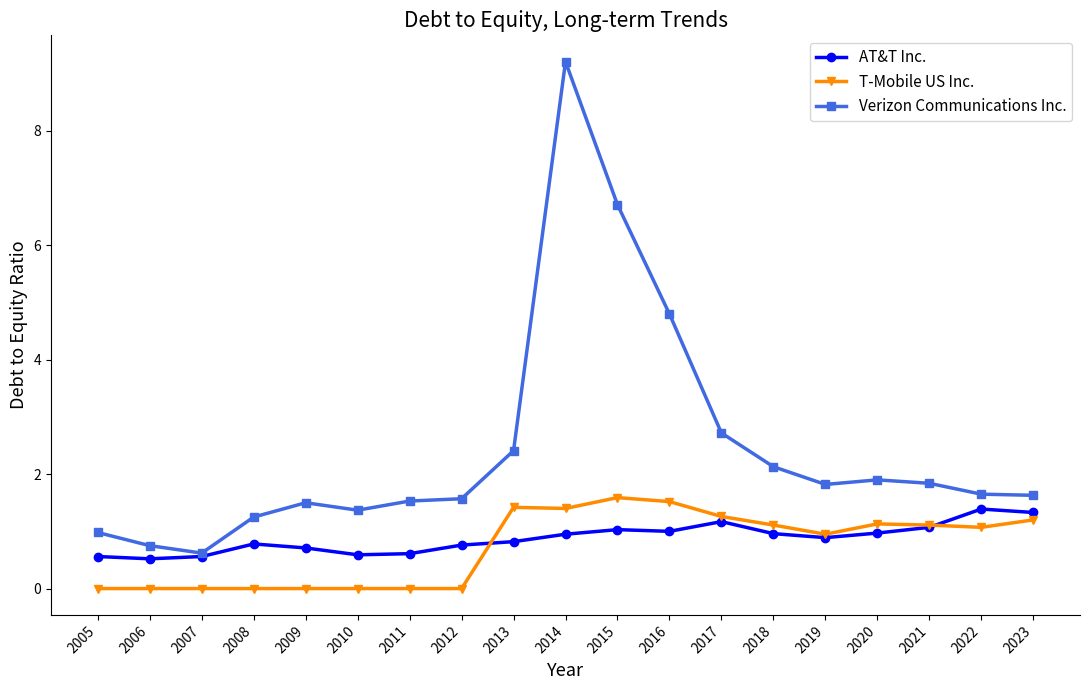

What is the difference between the highest and lowest values at 2014?

8.3